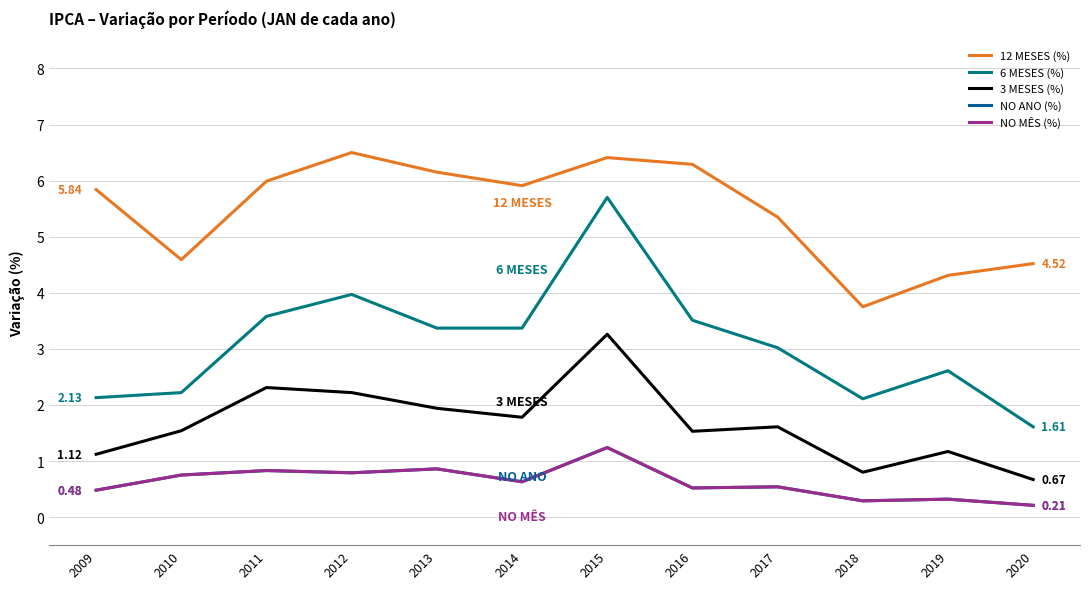

What is the difference between the highest and lowest values at 2015?

5.2